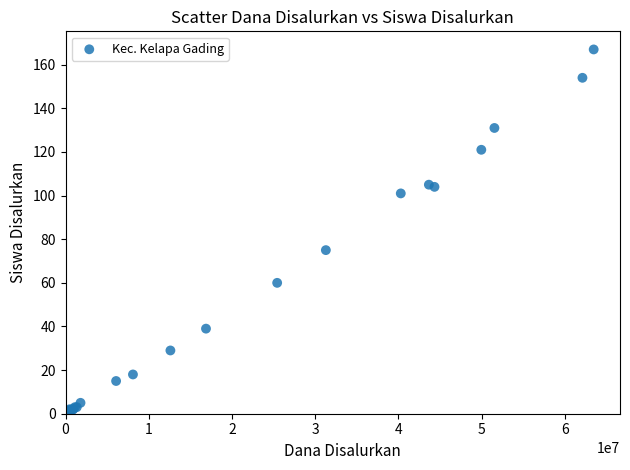

What Y value in the scatter plot is closest to 84?

75